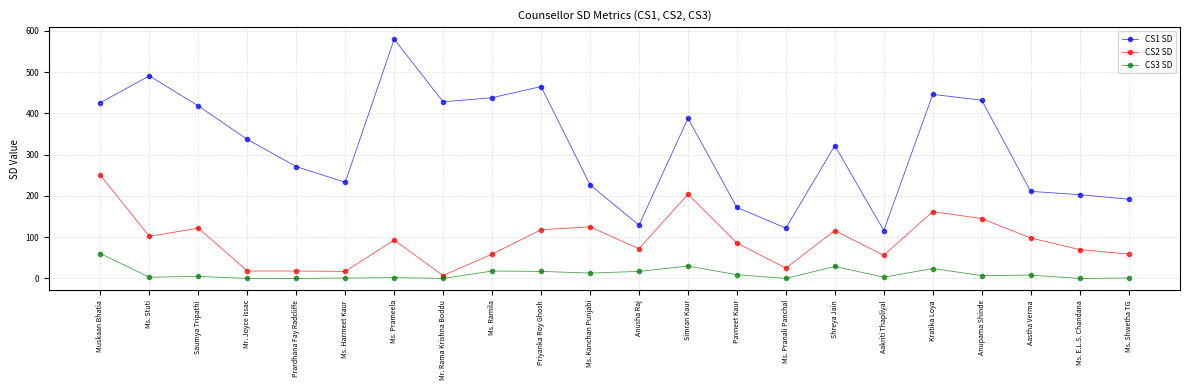

Is it true that CS1 SD equals 450 at Mr. Joyce Issac?

False